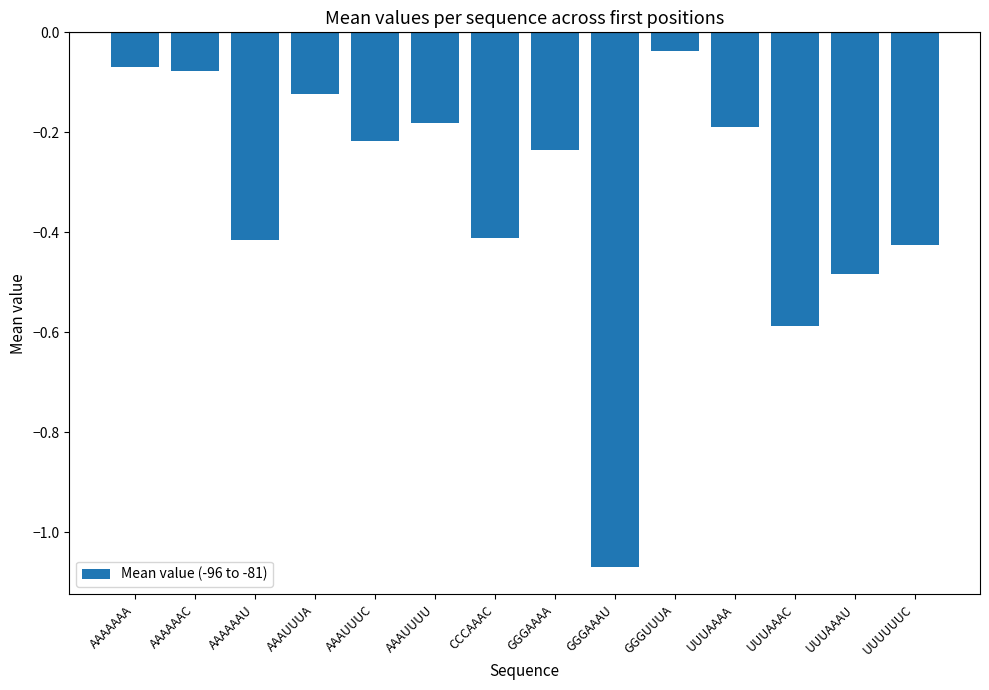

The chart shows a value of -0.4 at UUUUUUC. True or false?

True